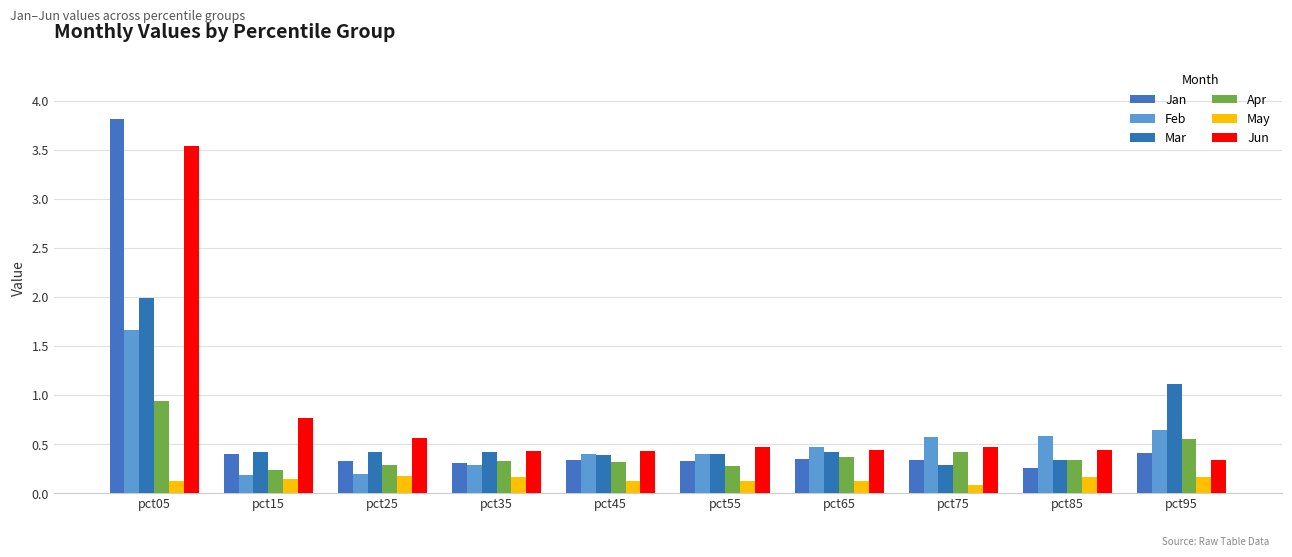

Is the value of Jan at pct35 greater than the value of Feb at pct55?

No